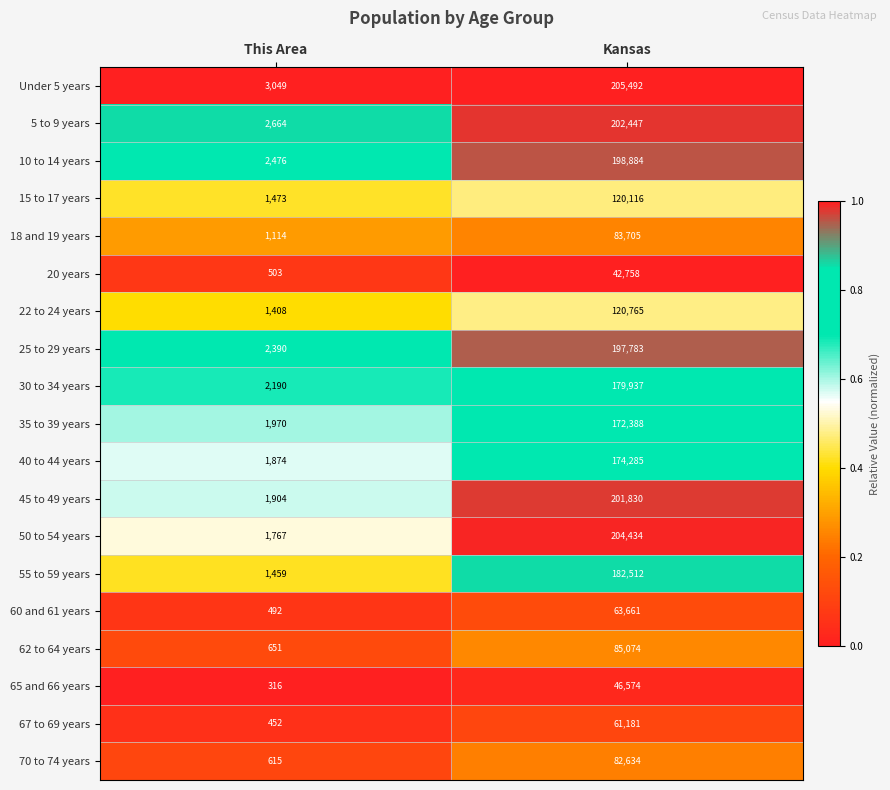

What is the average value of the 35 to 39 years series?

87179